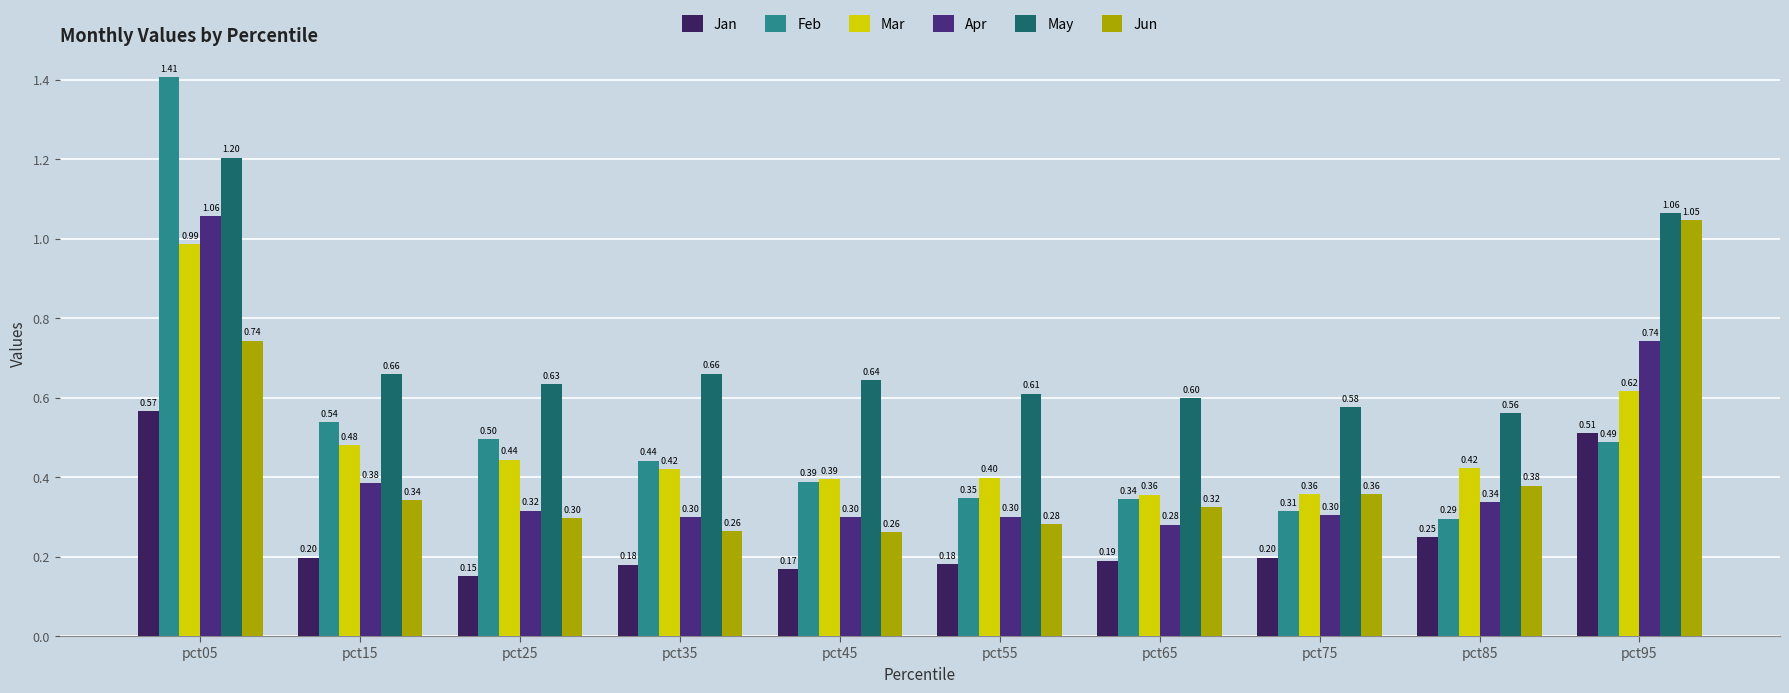

The value of Jan at pct25 is 0.2. True or false?

True